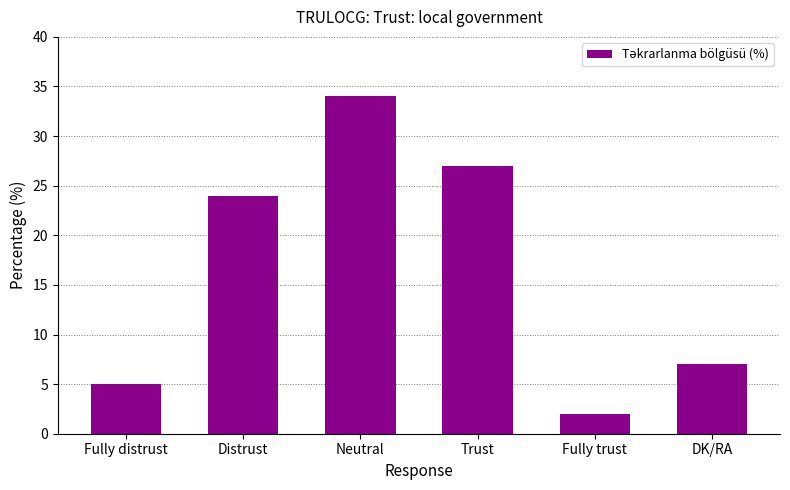

True or false: the data shows 5 at DK/RA.

False